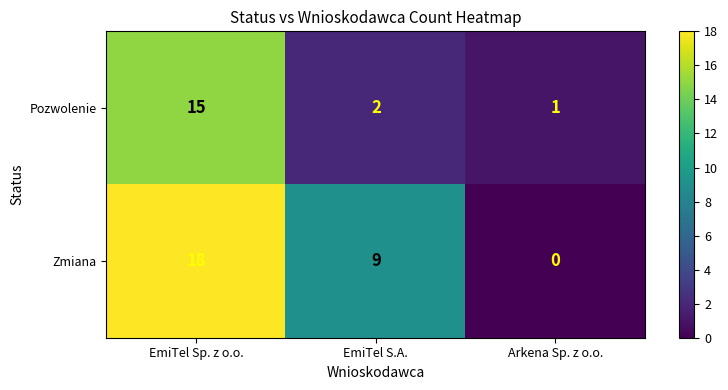

Where is Zmiana nearest to the value 9?

EmiTel S.A.